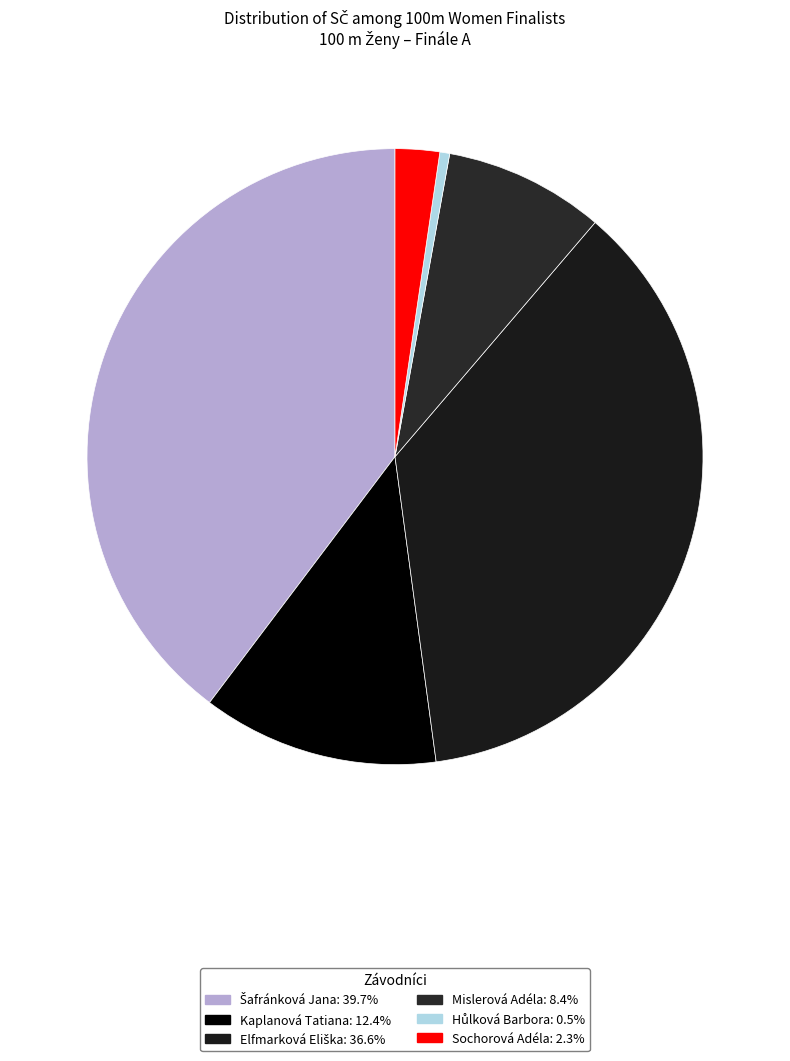

Does Kaplanová Tatiana represent more than half of the total?

No